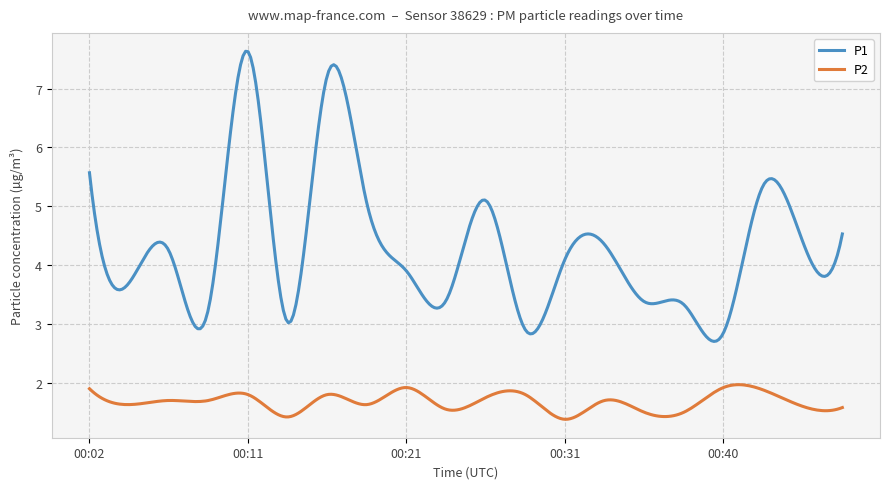

How many categories are shown in the chart?

300